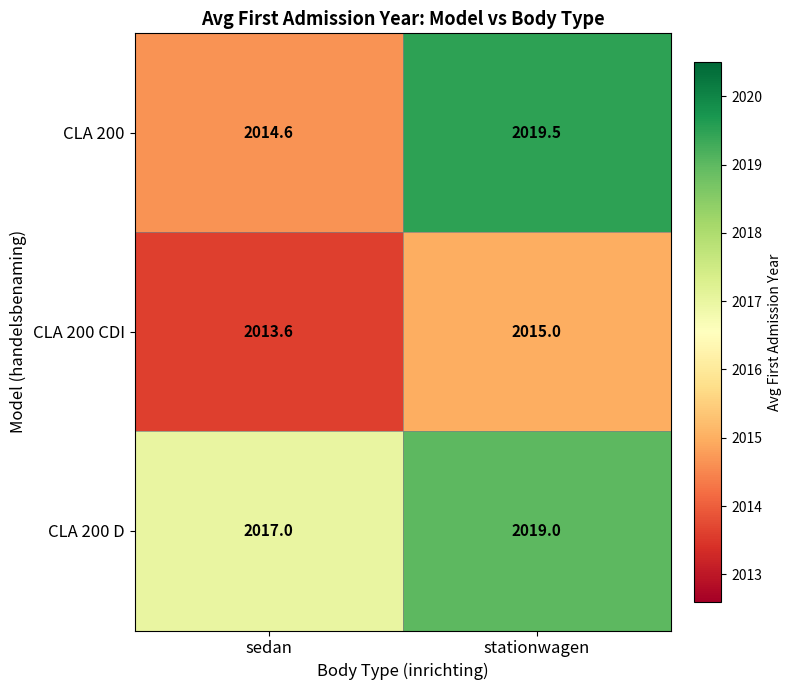

What is the sum of all CLA 200 values?

4034.1